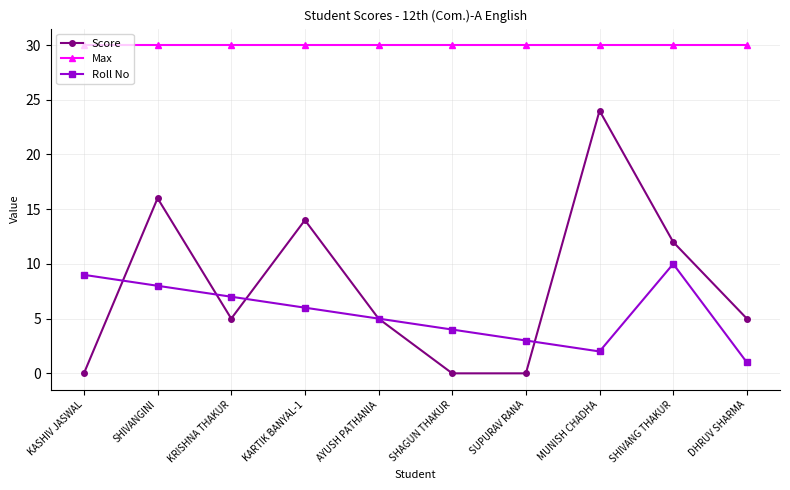

Reading left to right, extract all data points from this chart.

Score: KASHIV JASWAL=0	SHIVANGINI=16	KRISHNA THAKUR=5	KARTIK BANYAL-1=14	AYUSH PATHANIA=5	SHAGUN THAKUR=0	SUPURAV RANA=0	MUNISH CHADHA=24	SHIVANG THAKUR=12	DHRUV SHARMA=5
Max: KASHIV JASWAL=30	SHIVANGINI=30	KRISHNA THAKUR=30	KARTIK BANYAL-1=30	AYUSH PATHANIA=30	SHAGUN THAKUR=30	SUPURAV RANA=30	MUNISH CHADHA=30	SHIVANG THAKUR=30	DHRUV SHARMA=30
Roll No: KASHIV JASWAL=9	SHIVANGINI=8	KRISHNA THAKUR=7	KARTIK BANYAL-1=6	AYUSH PATHANIA=5	SHAGUN THAKUR=4	SUPURAV RANA=3	MUNISH CHADHA=2	SHIVANG THAKUR=10	DHRUV SHARMA=1